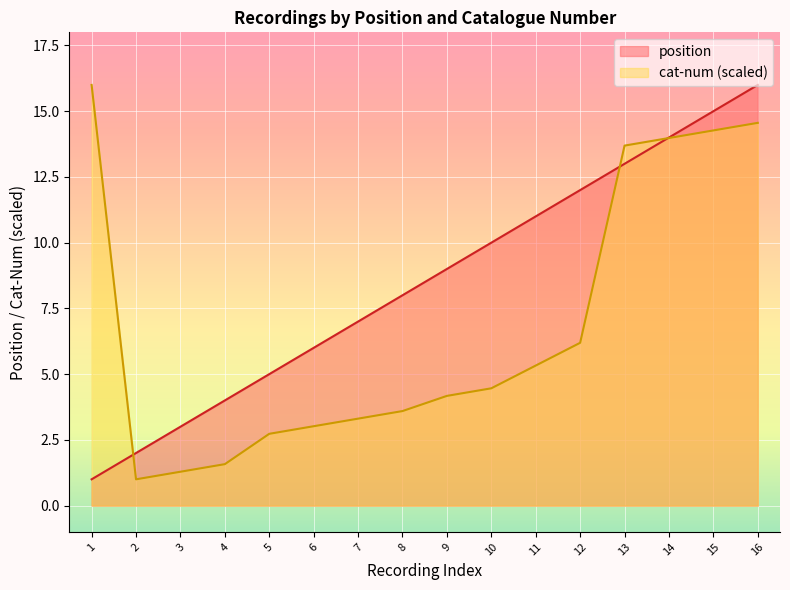

What is the greatest value displayed?

16.0